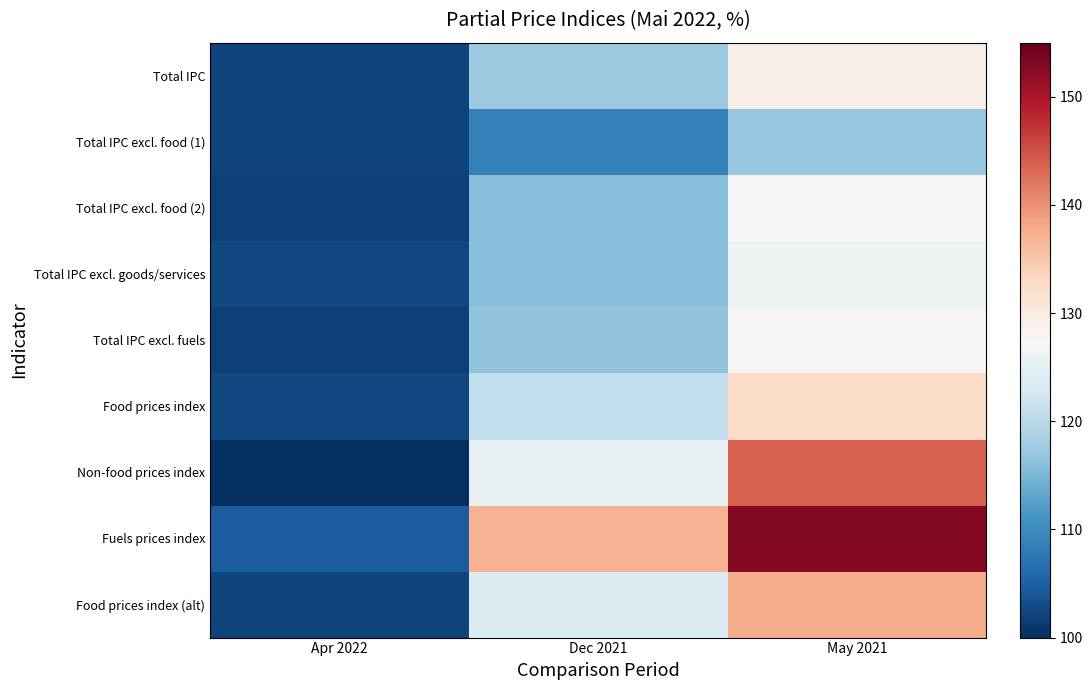

Between Dec 2021 and May 2021, which is larger?

May 2021